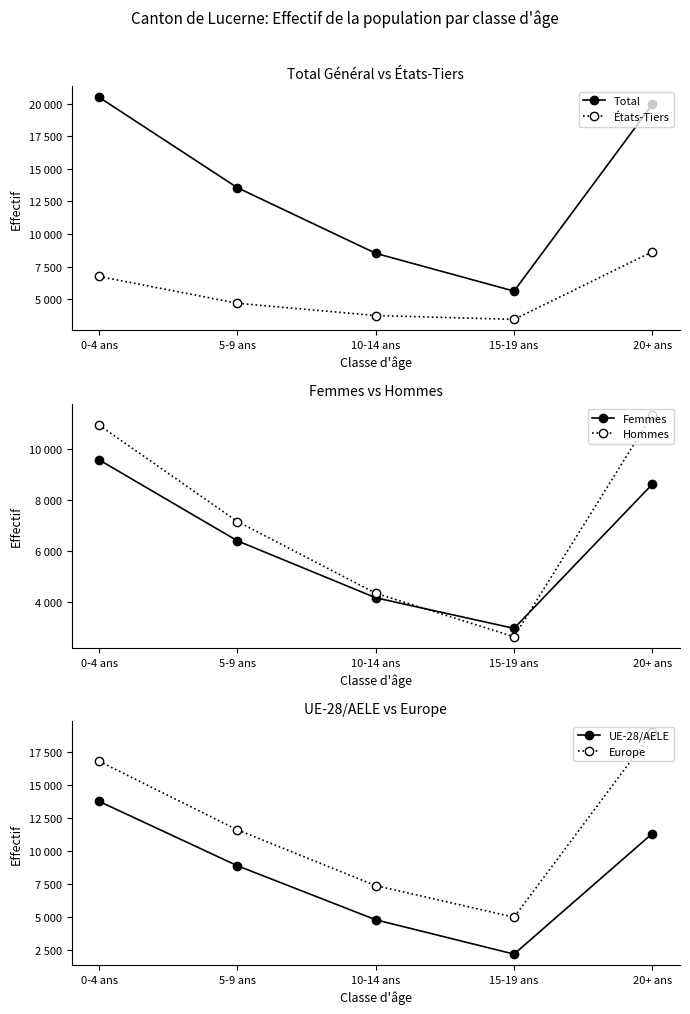

How many lines are shown in the chart?

6